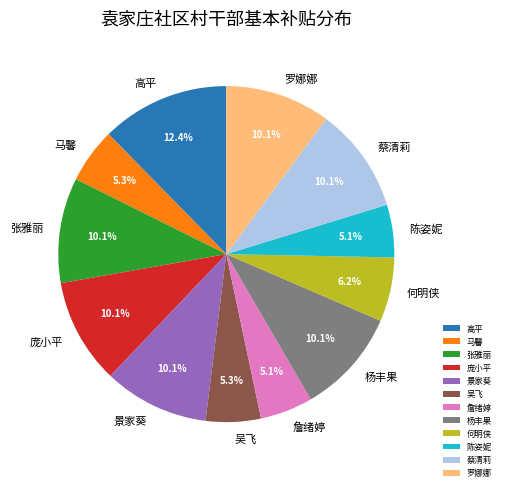

How many segments does this pie chart have?

12